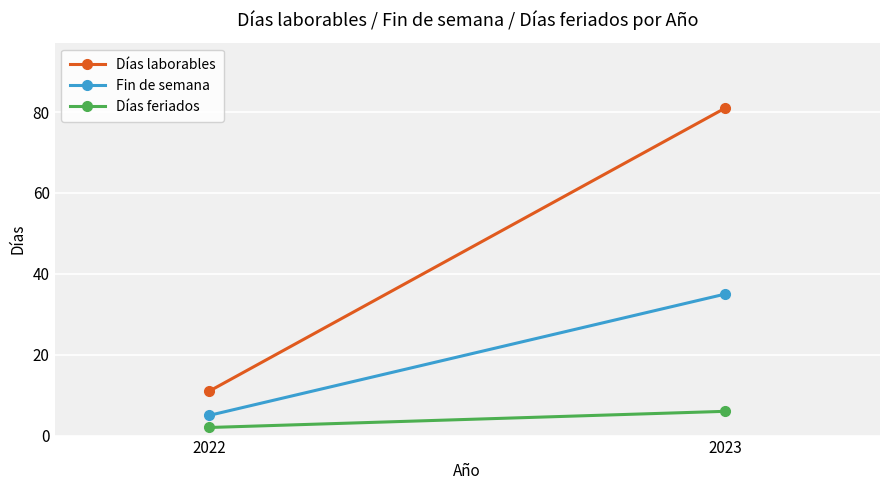

The Días laborables series shows 124 at 2023. True or false?

False